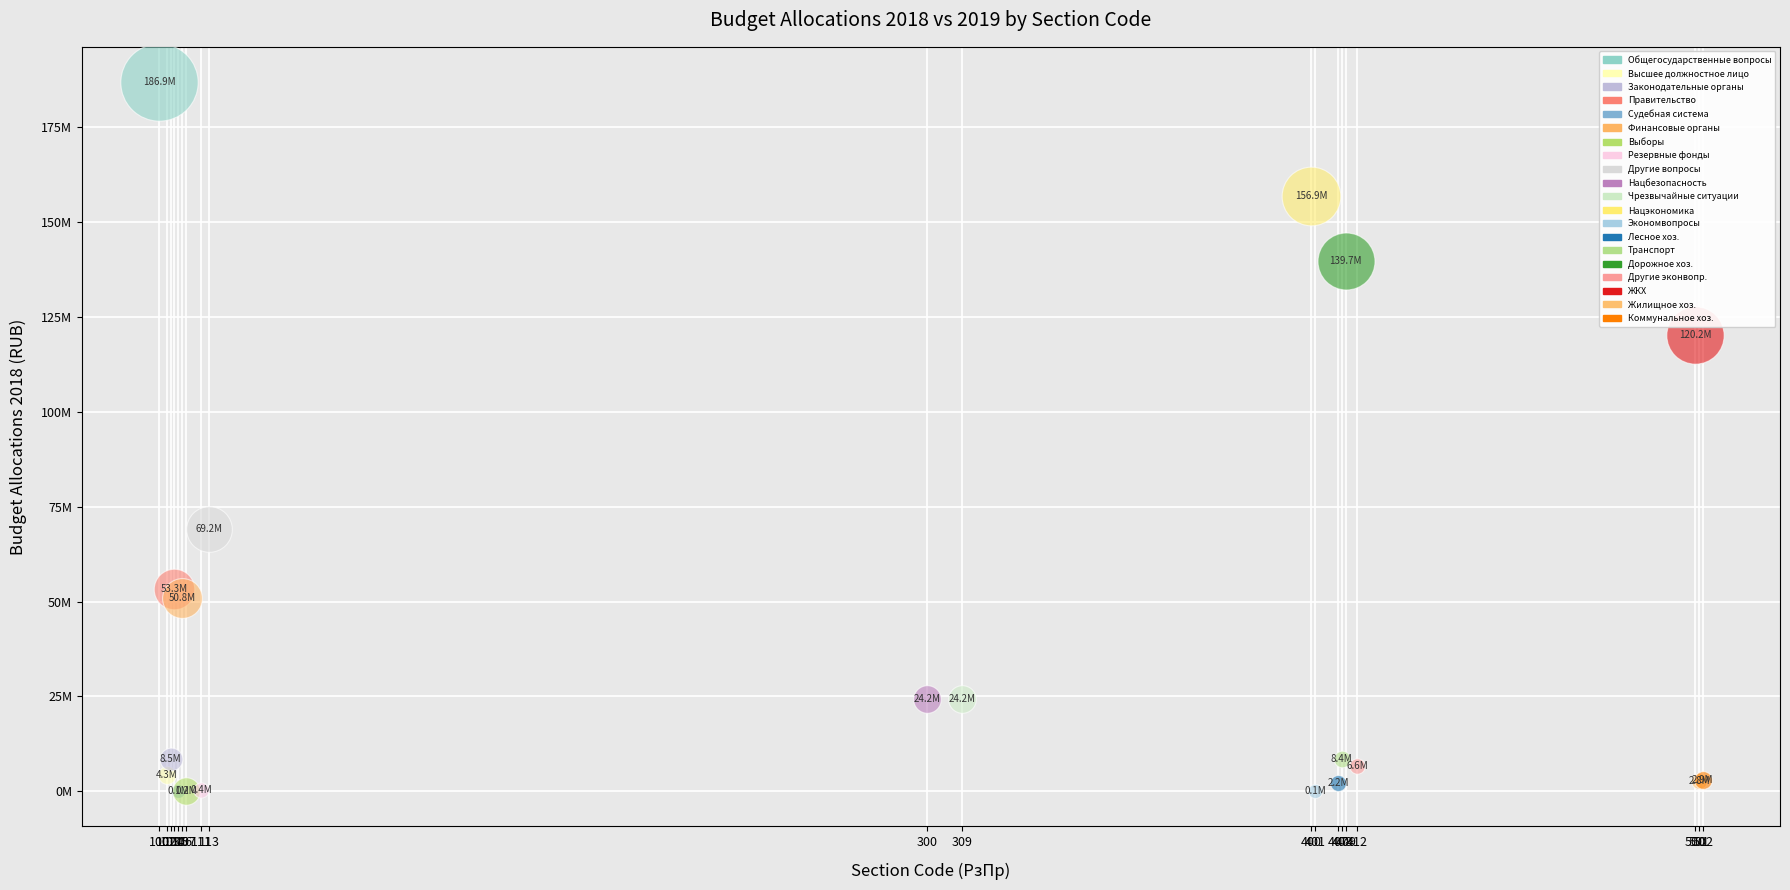

What are all the series names shown in the legend?

Общегосударственные вопросы, Высшее должностное лицо, Законодательные органы, Правительство, Судебная система, Финансовые органы, Выборы, Резервные фонды, Другие вопросы, Нацбезопасность, Чрезвычайные ситуации, Нацэкономика, Экономвопросы, Лесное хоз., Транспорт, Дорожное хоз., Другие эконвопр., ЖКХ, Жилищное хоз., Коммунальное хоз.